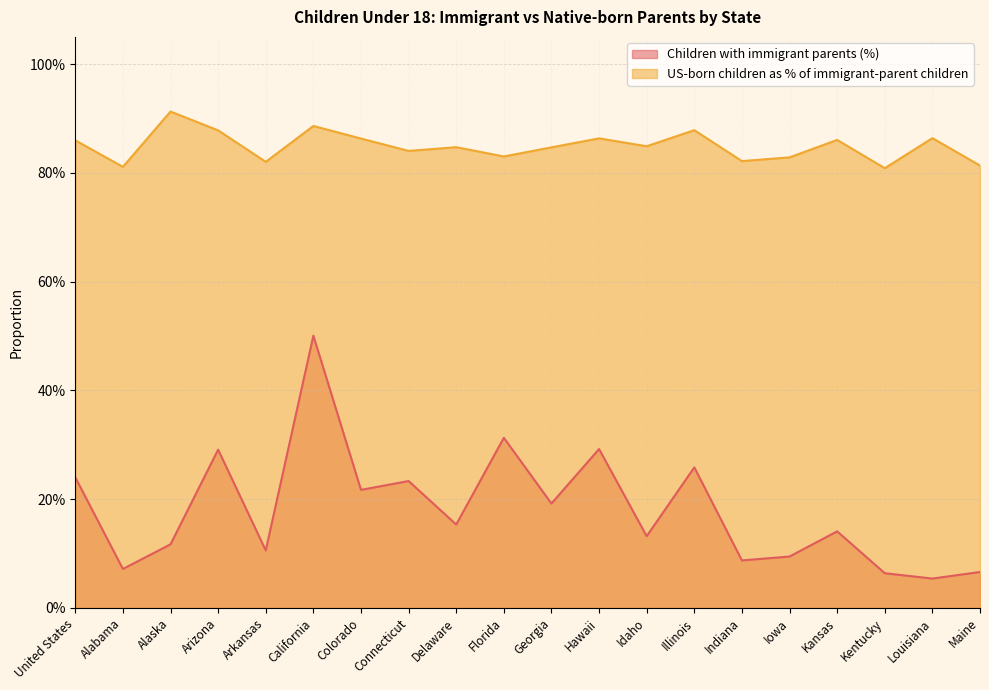

The US-born children as % of immigrant-parent children series shows 0.9 at Alaska. True or false?

True